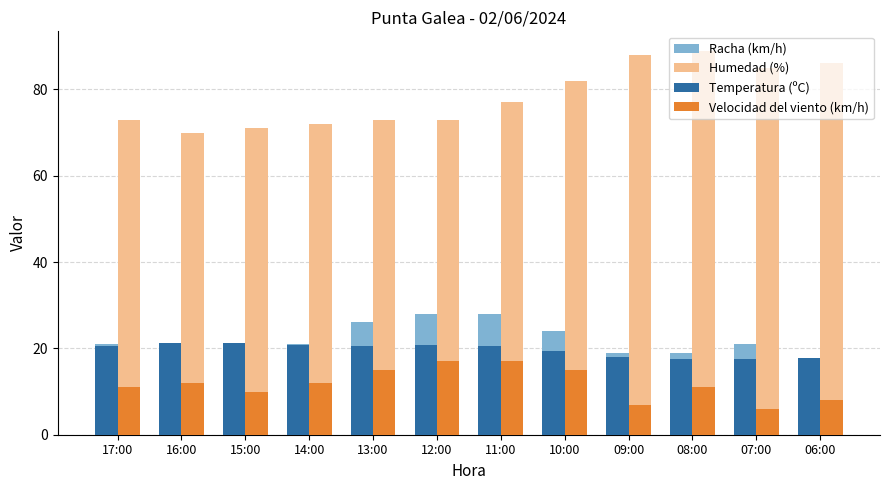

Read the Velocidad del viento (km/h) value at 16:00.

12.0